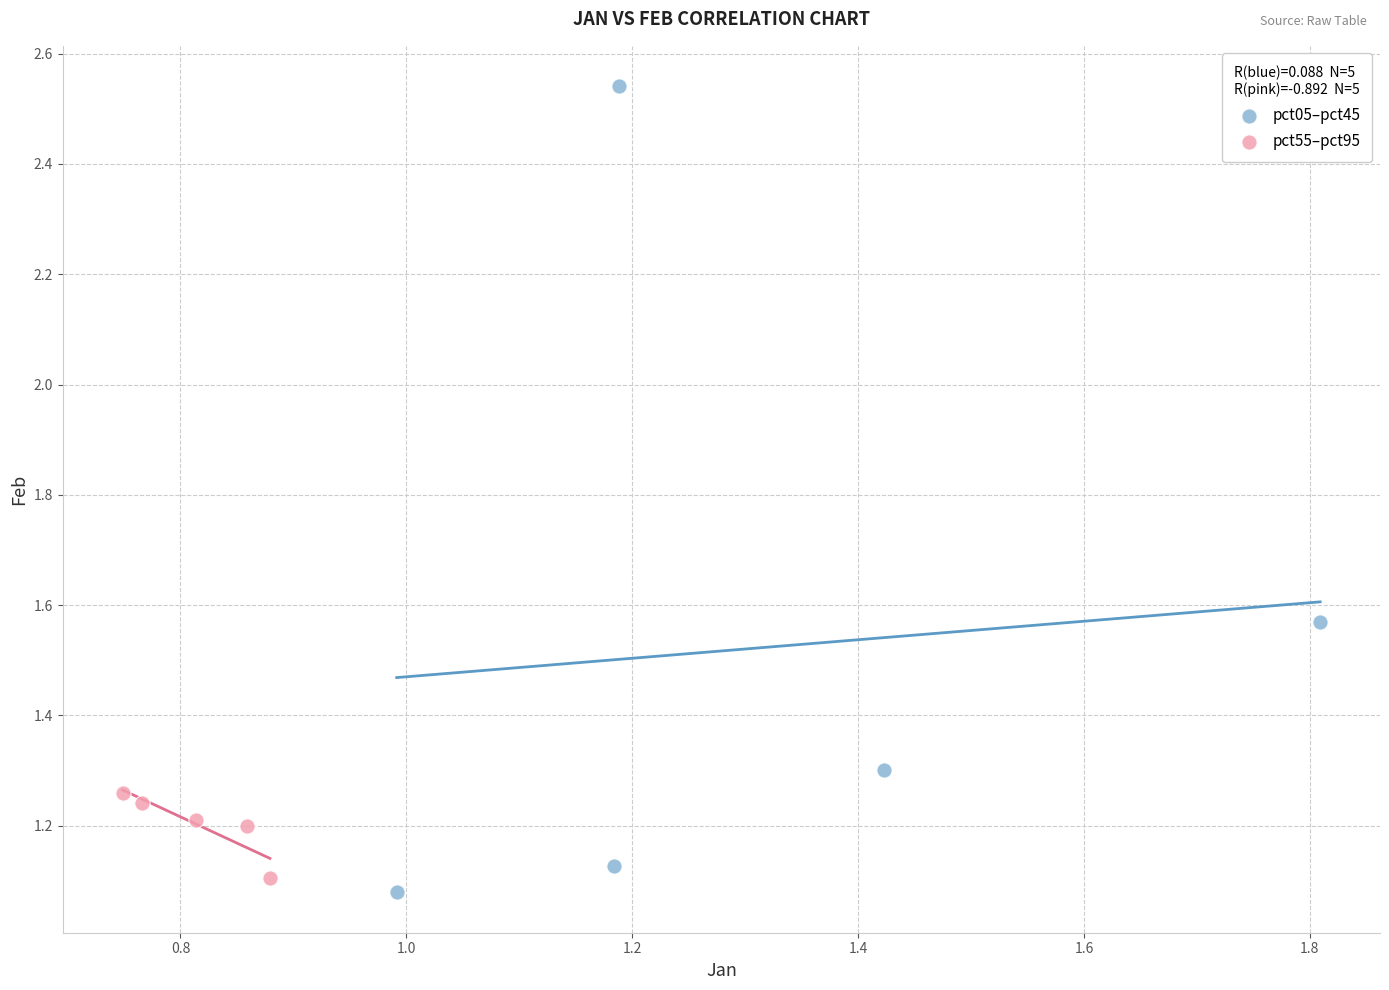

Which series reaches the maximum Y coordinate?

pct05–pct45